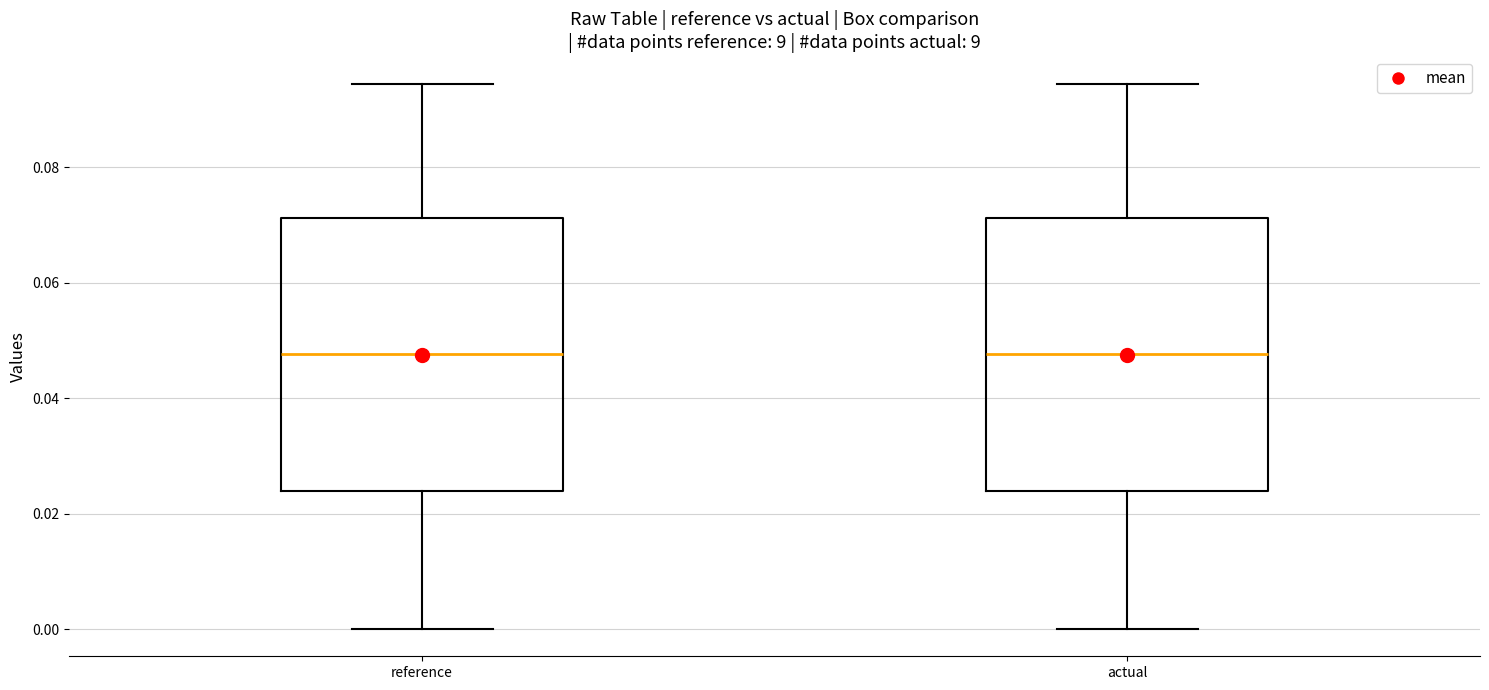

Reading left to right, transcribe this box plot: for each box, give where its median line is, the range the box spans, and where its two whiskers end, as read against the y-axis. The values are not printed on the chart, so give them approximately, as read against the axis.

reference: median 0.048, box 0.024 to 0.072, whiskers 0.000 to 0.094
actual: median 0.048, box 0.024 to 0.072, whiskers 0.000 to 0.094